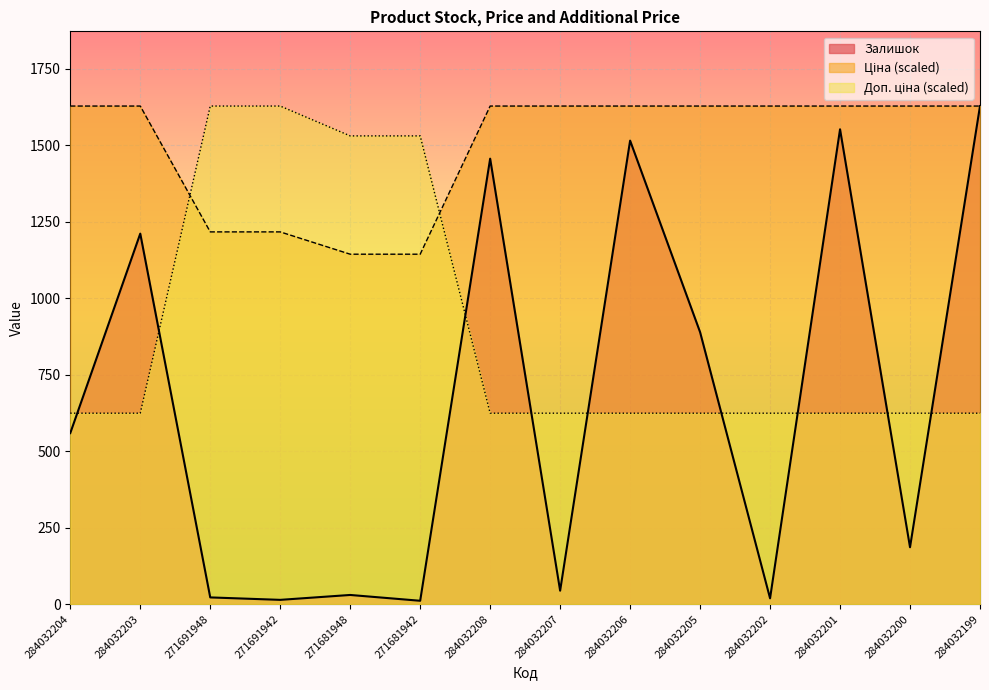

True or false: Залишок has a value of 63.8 at 284032207.

False